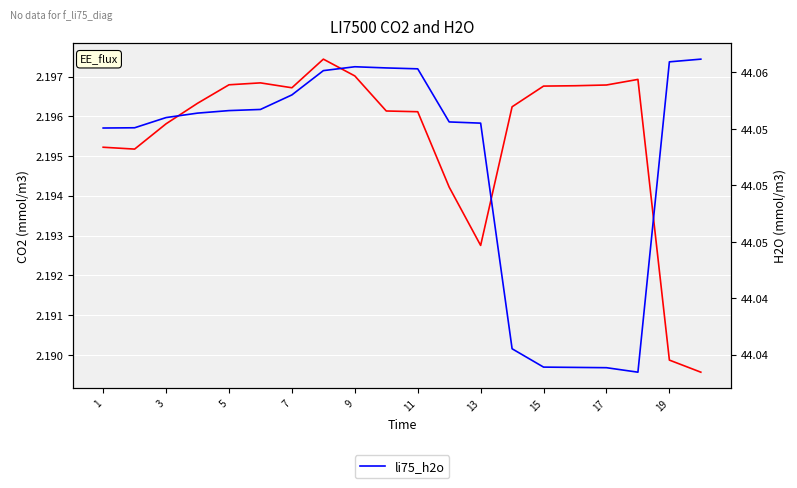

True or false: li75_co2 has more than 1 points higher than both neighbors.

True